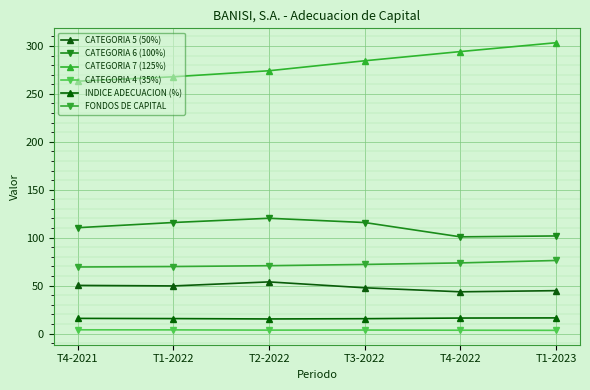

How many lines are shown in the chart?

6